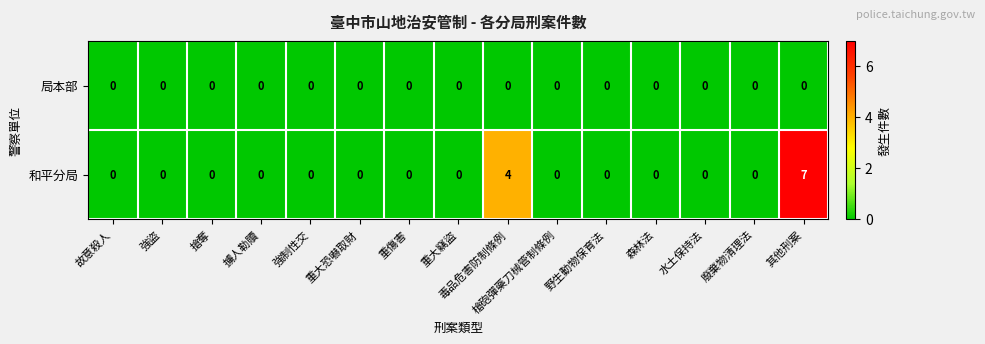

At which category is the sum across all series the highest?

其他刑案